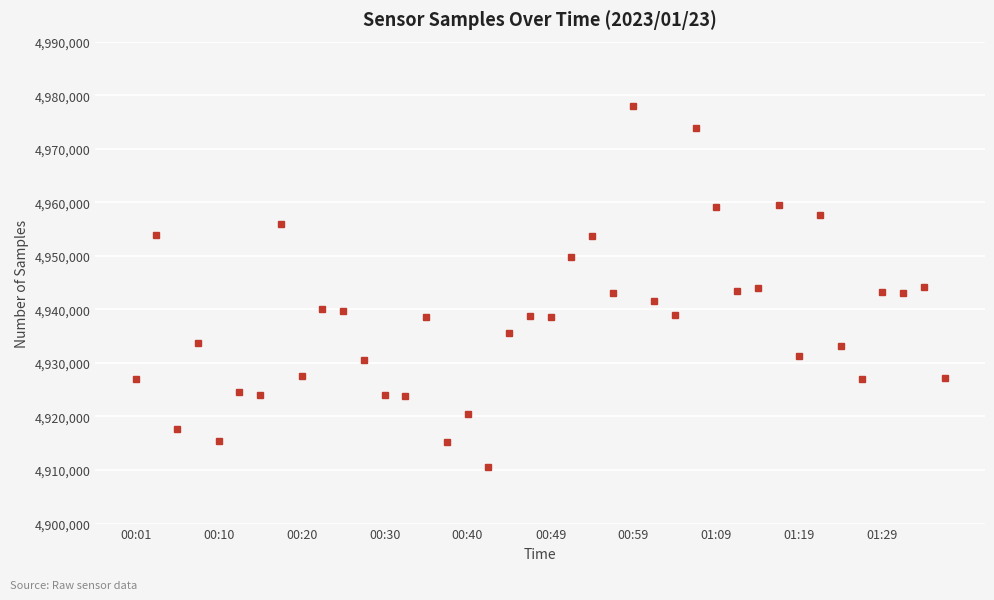

How many distinct data groups are displayed?

1